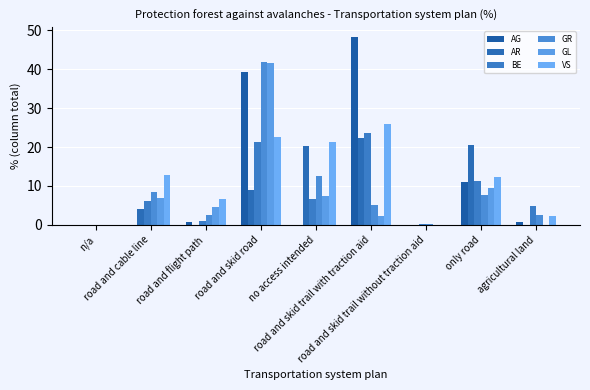

What is the sum of all VS values?

103.9